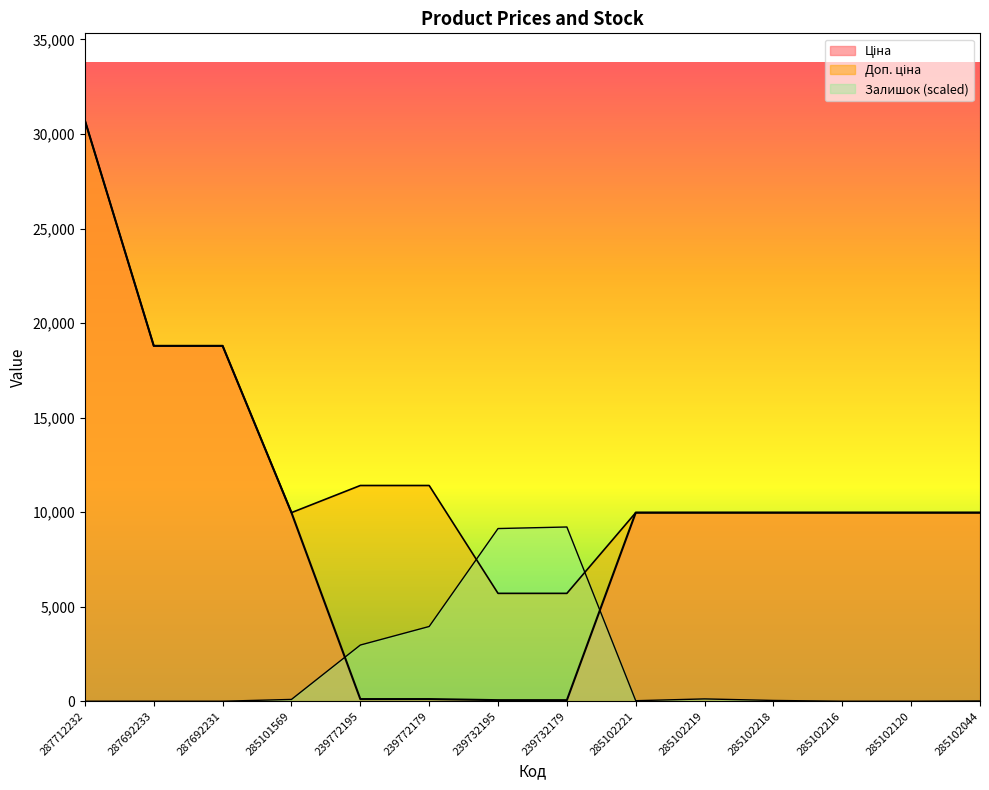

What is the sum of the Залишок values at 285102219 and 239772179?

4075.9